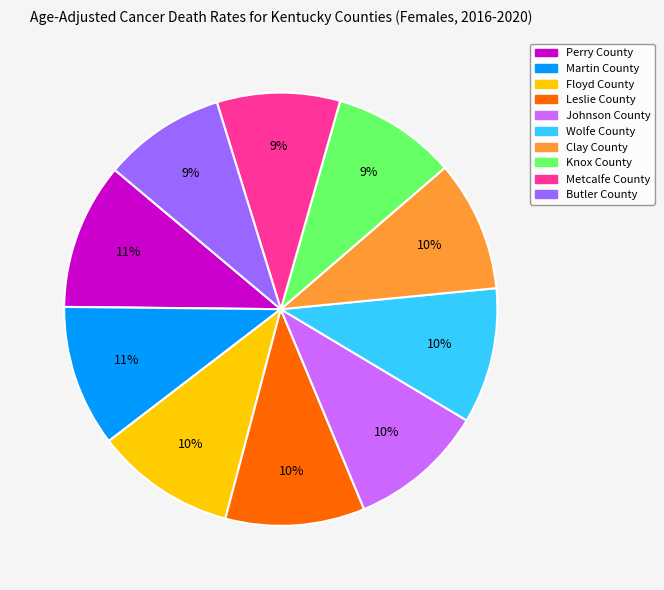

Is it true that Perry County is 11% of the pie?

True